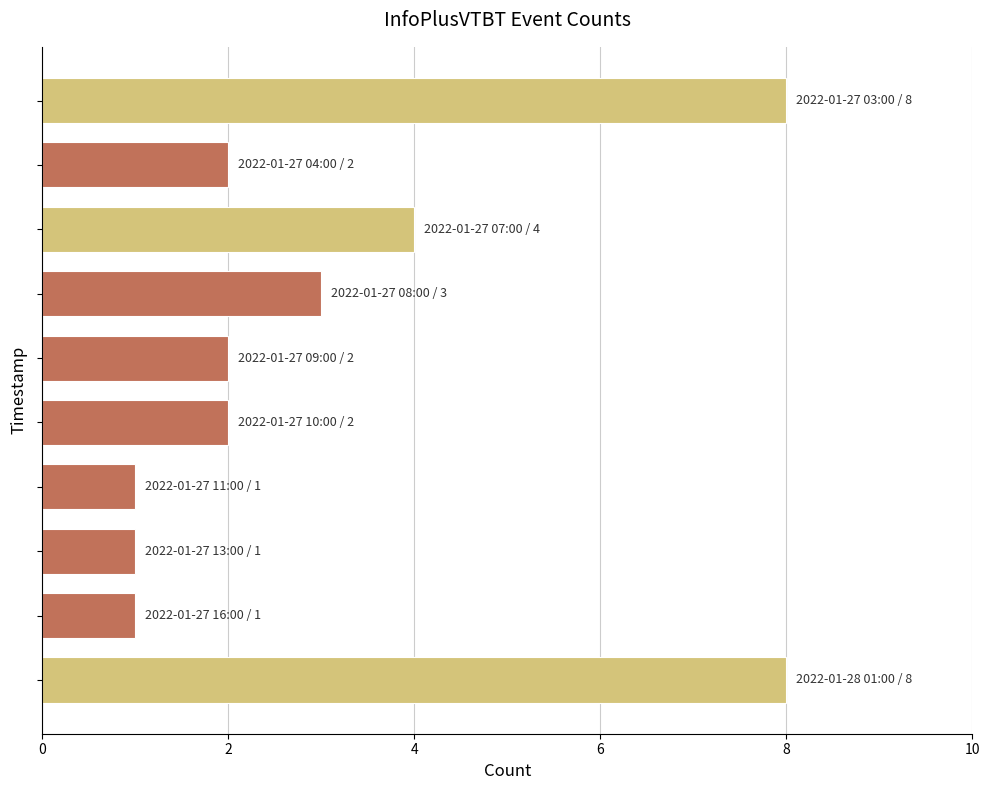

What is the sum of all values?

32